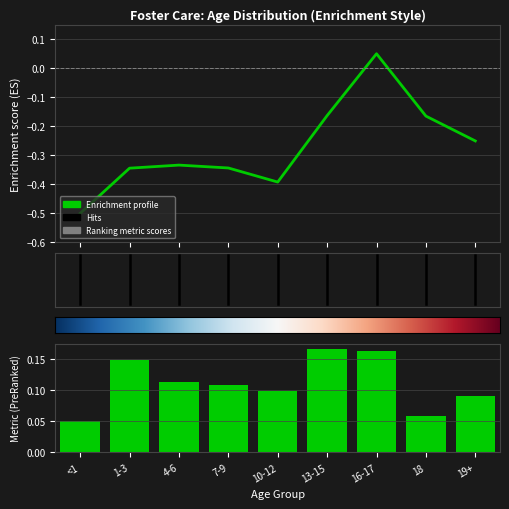

What is the label of the 3rd bar from the left?

4-6